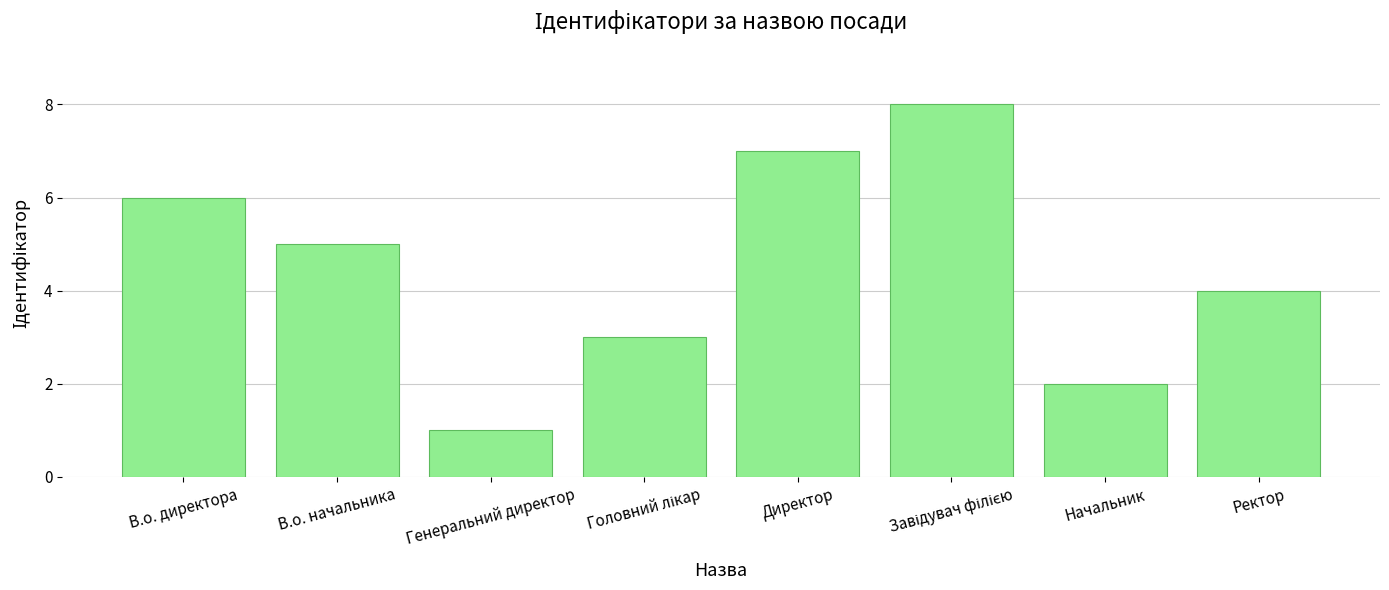

Which category has the lowest value across all series?

Генеральний директор